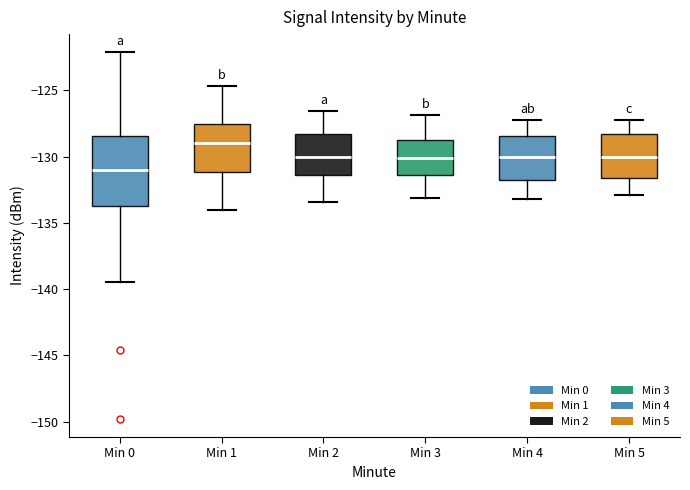

Where is the lower edge of the box for Min 3 on the y-axis? The values are not printed on the chart, so give them approximately, as read against the axis.

-131.5